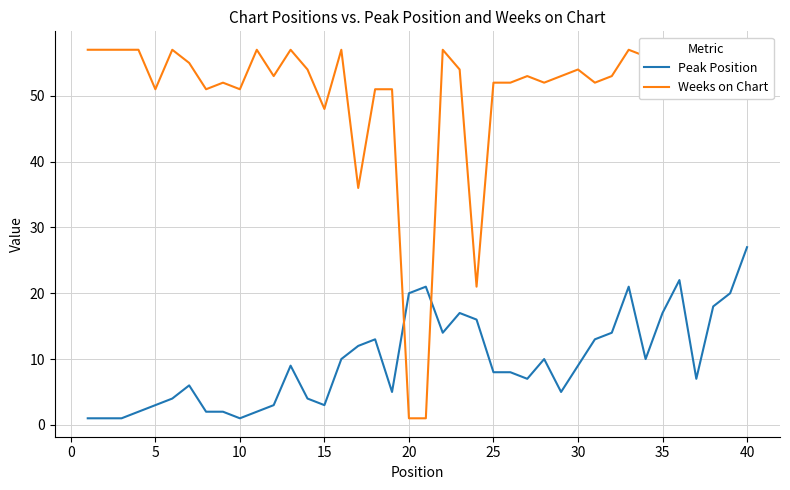

The Peak Position series shows 1 at 10. True or false?

True